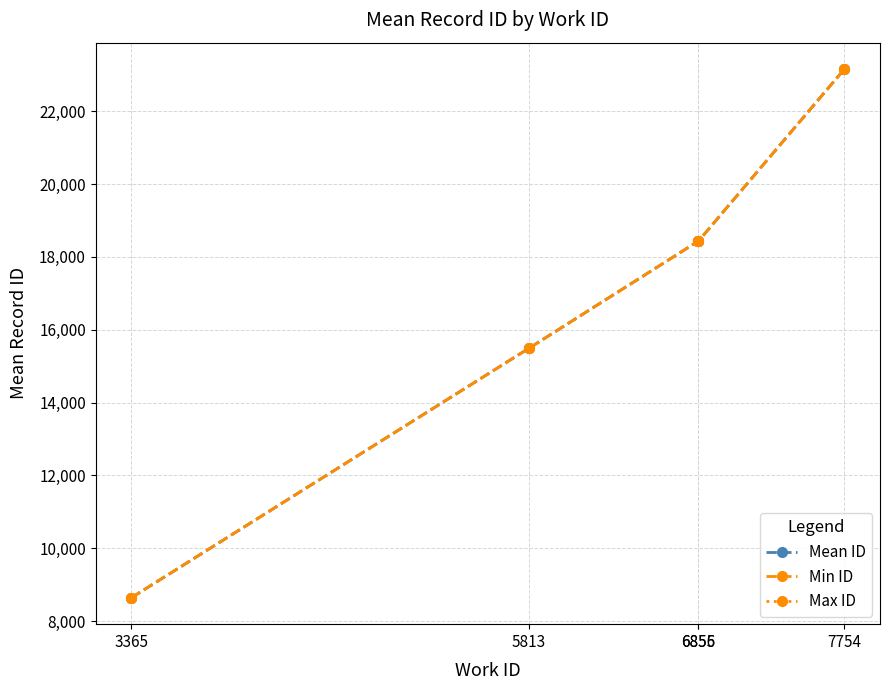

True or false: Mean ID has more than 1 interior local peaks.

False